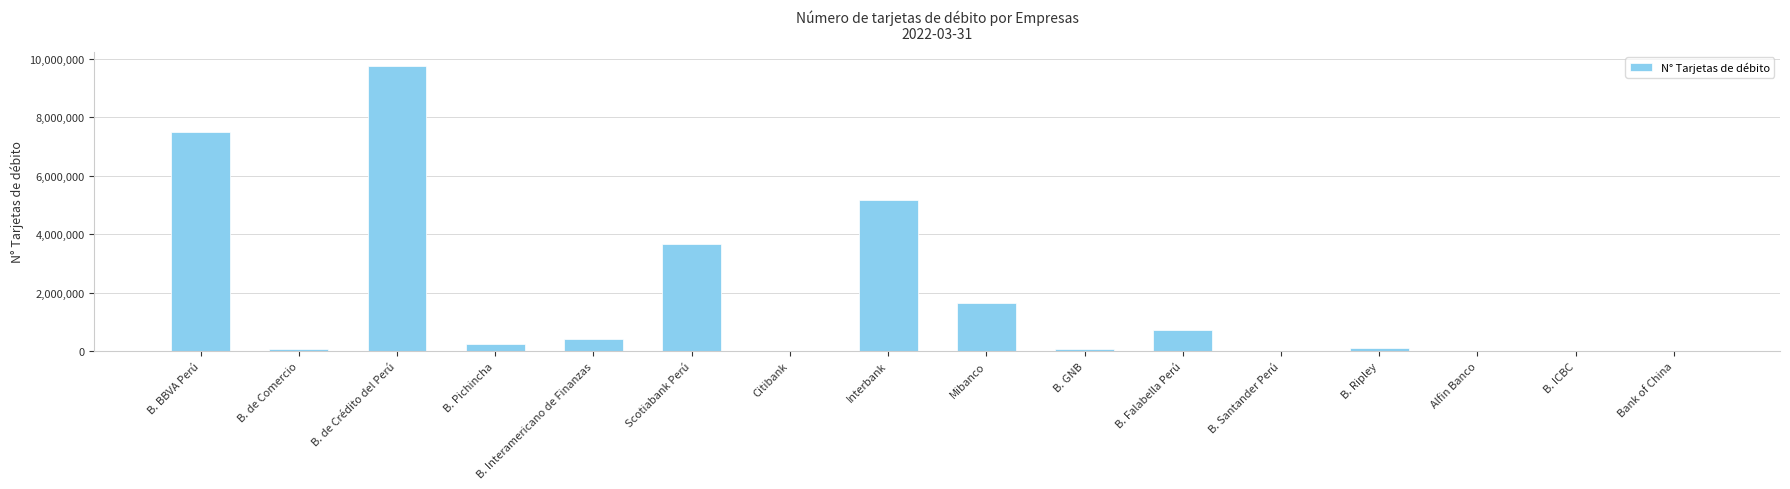

Which label corresponds to the largest value in the chart?

B. de Crédito del Perú